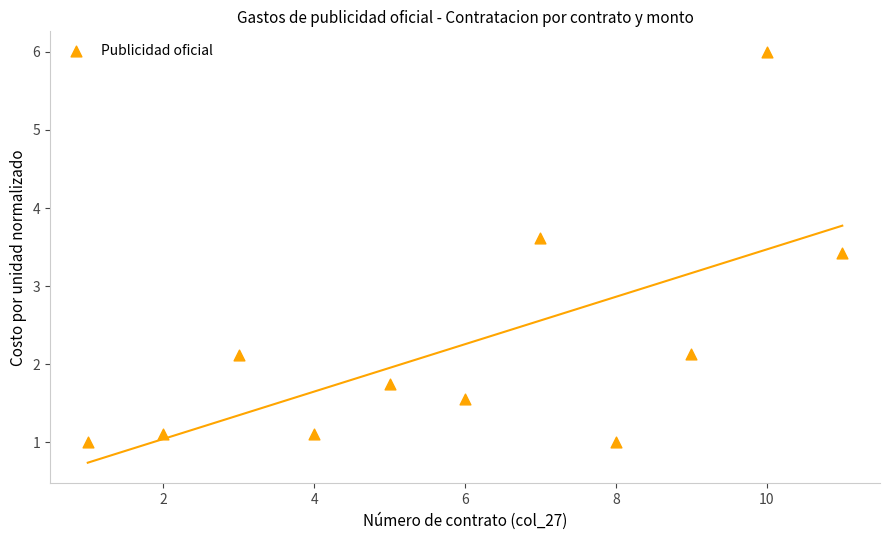

What Y value in the scatter plot is closest to 3?

3.4